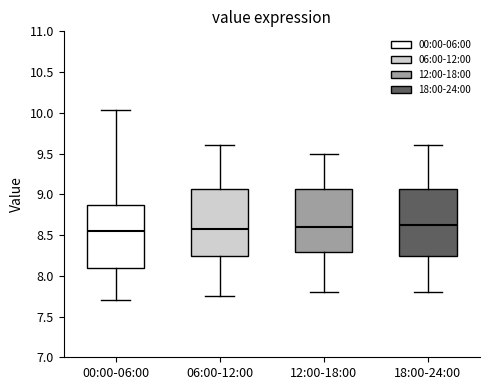

Reading left to right, read every box against the y-axis: the position of its median line, the range the box covers, and the ends of its whiskers. The values are not printed on the chart, so give them approximately, as read against the axis.

00:00-06:00: median 8.55, box 8.10 to 8.85, whiskers 7.70 to 10.05
06:00-12:00: median 8.60, box 8.25 to 9.05, whiskers 7.75 to 9.60
12:00-18:00: median 8.60, box 8.30 to 9.05, whiskers 7.80 to 9.50
18:00-24:00: median 8.65, box 8.25 to 9.05, whiskers 7.80 to 9.60